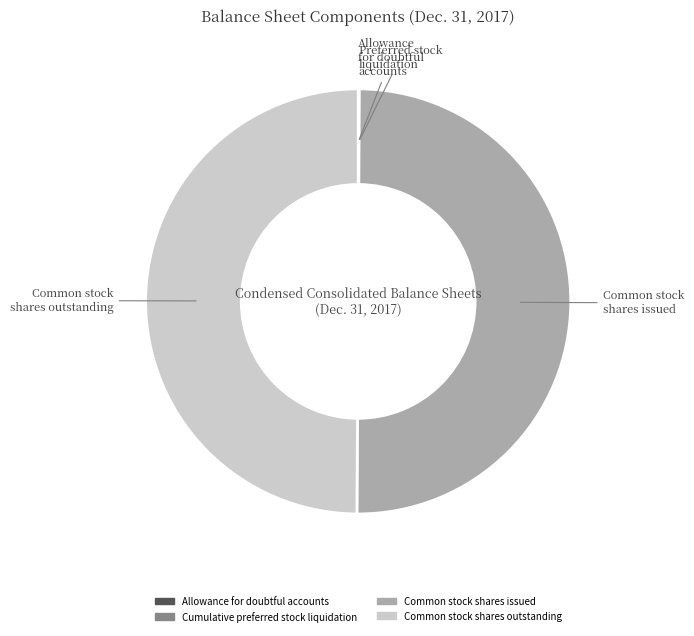

What is the ratio of the value at Common stock shares outstanding to the value at Common stock shares issued?

1.0